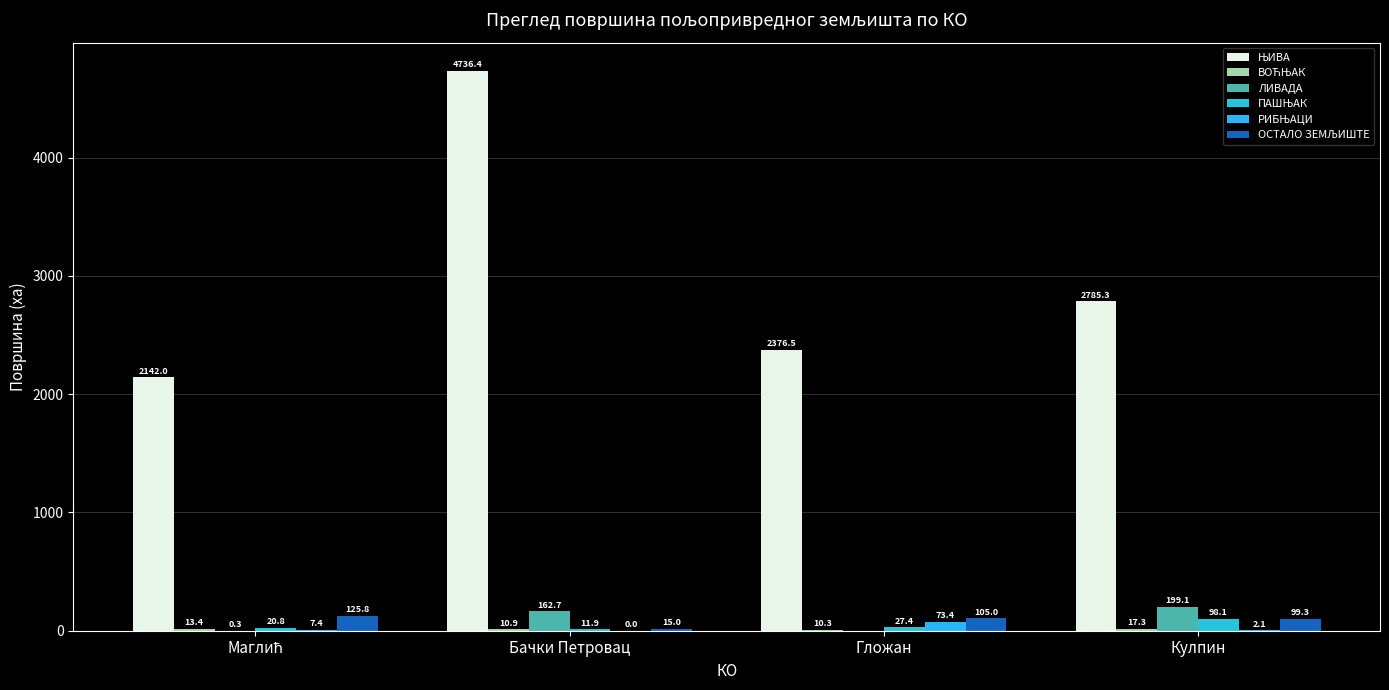

What is the value of the РИБЊАЦИ bar at the 4th from the left?

2.1